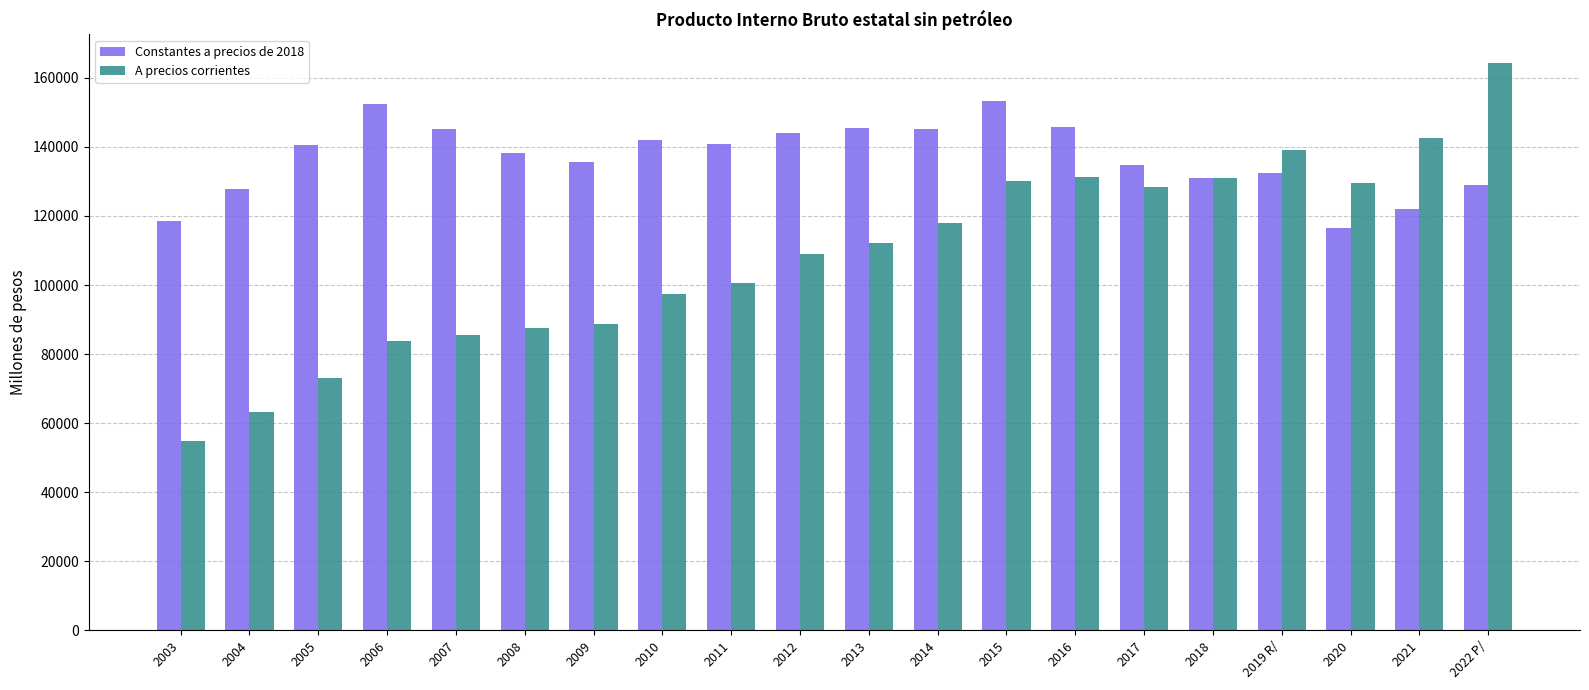

What is the maximum value shown in the chart?

164352.8